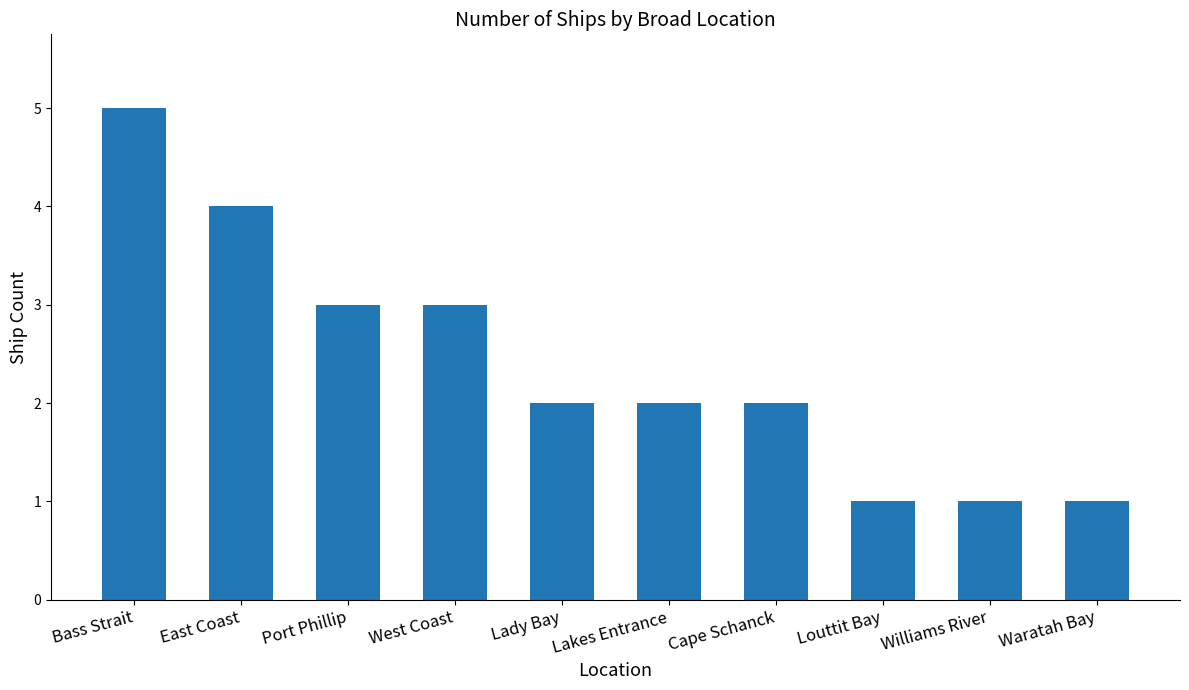

What is the value of the 8th bar from the left?

1